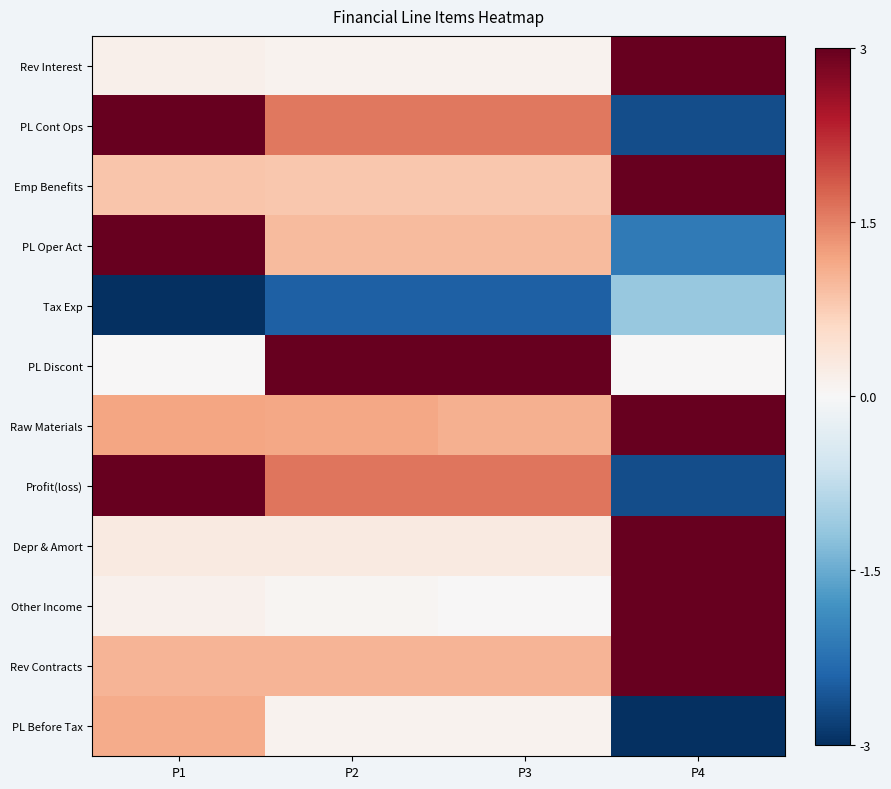

At which category is the sum across all series the highest?

P1